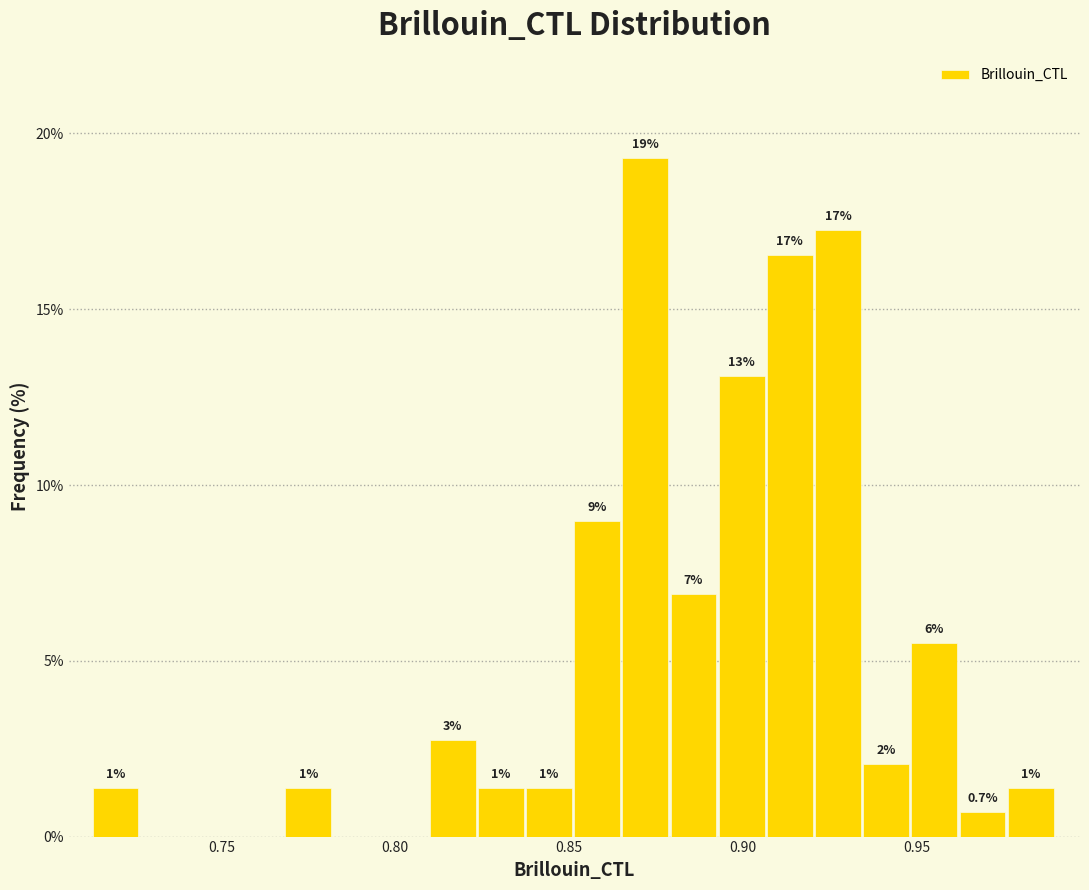

Around what value on the x-axis is the tallest bar? Give the approximate position of its centre, as read against the axis.

0.870